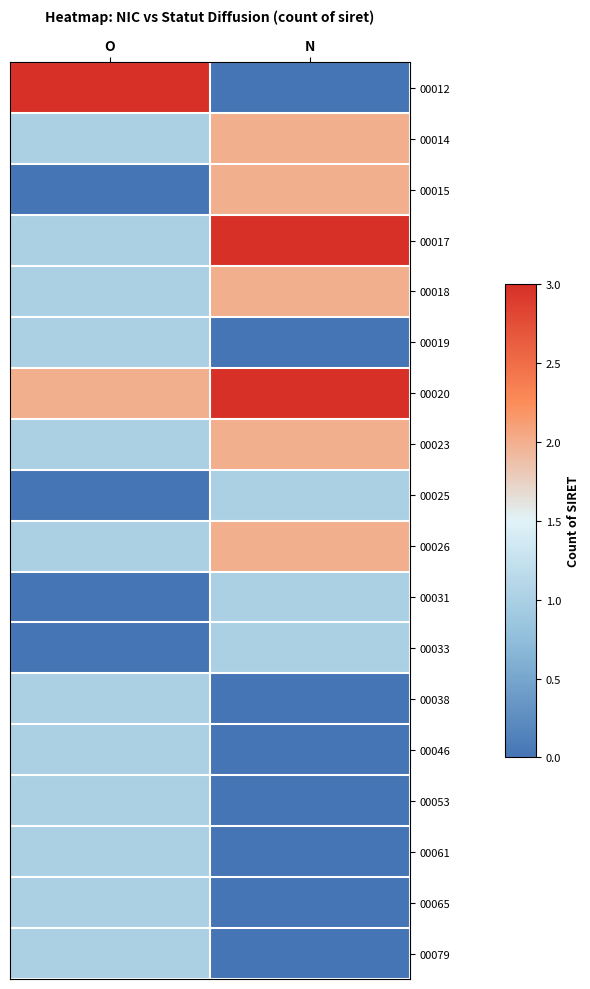

Which has a higher value, O or N?

O